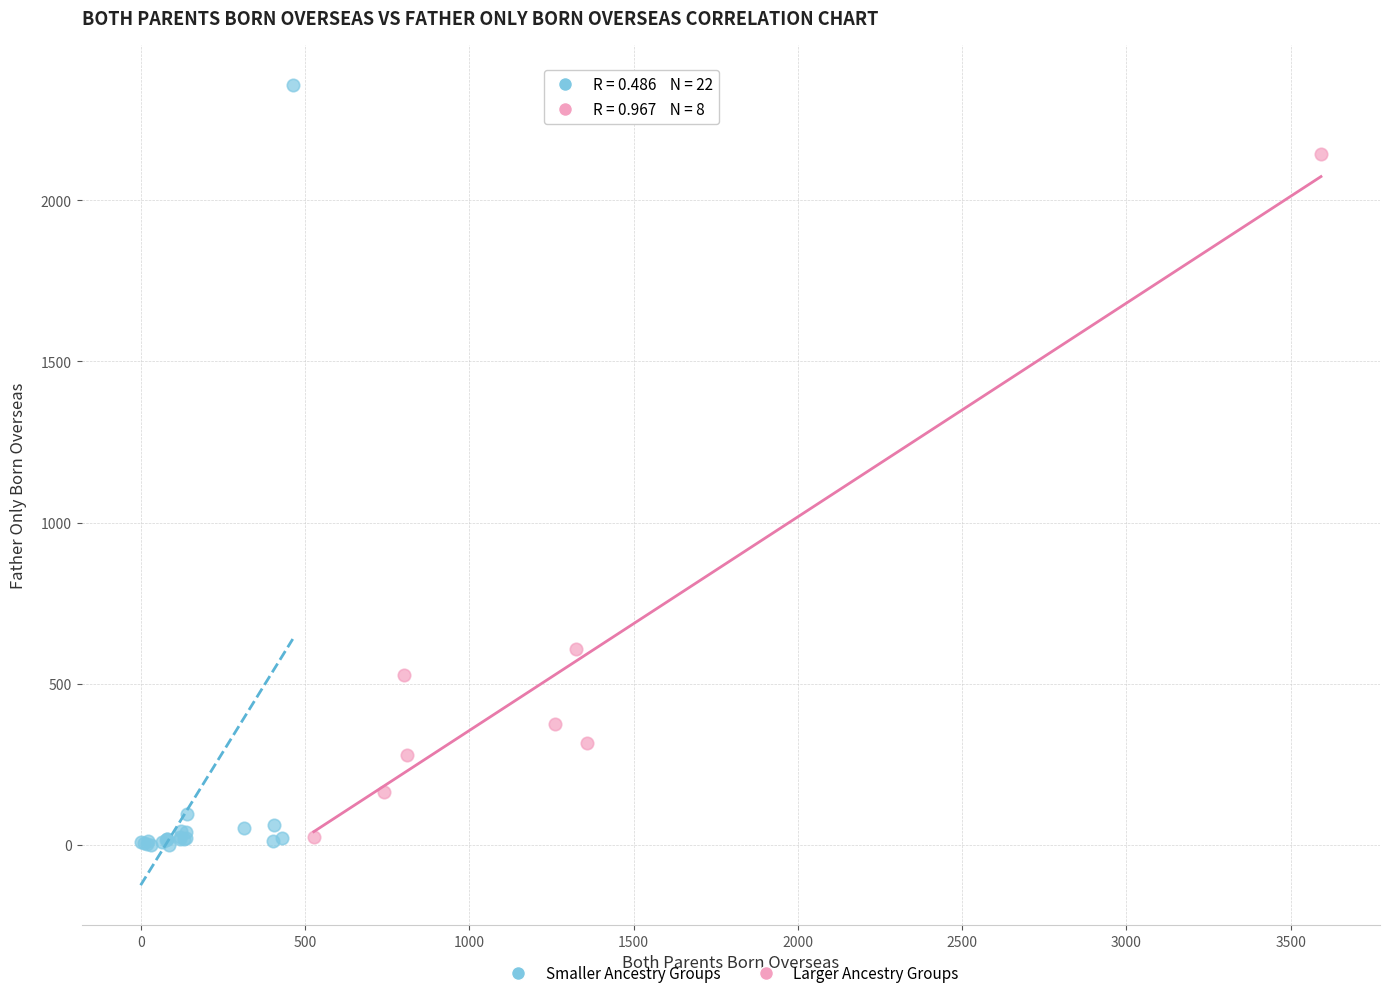

Which series has the widest spread of Y values?

Smaller Ancestry Groups